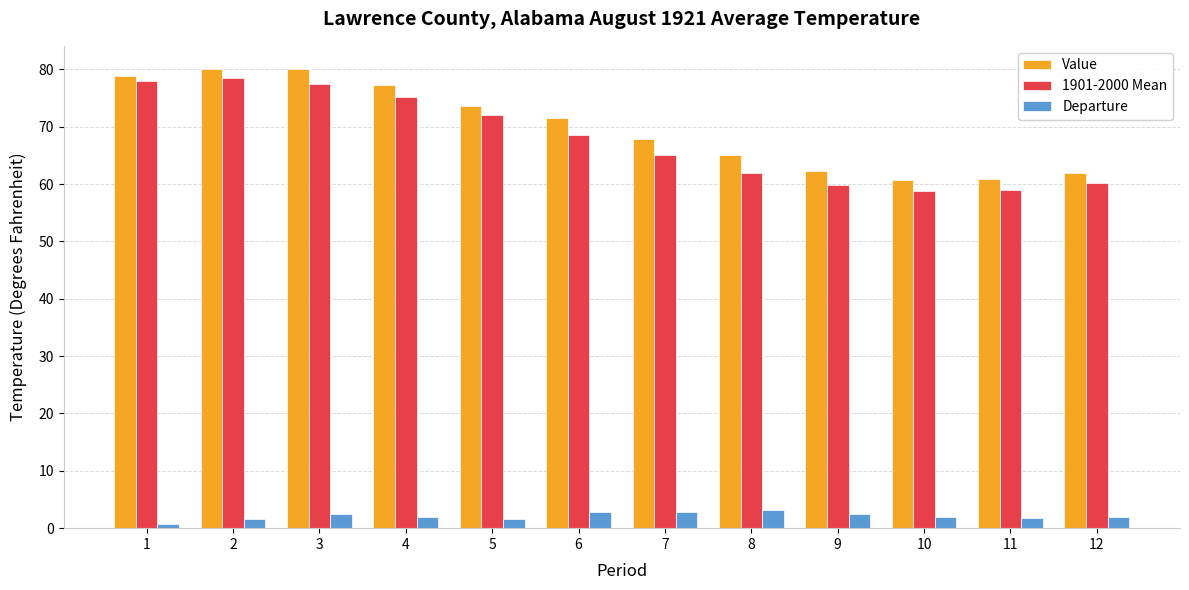

Where is 1901-2000 Mean nearest to the value 68?

6